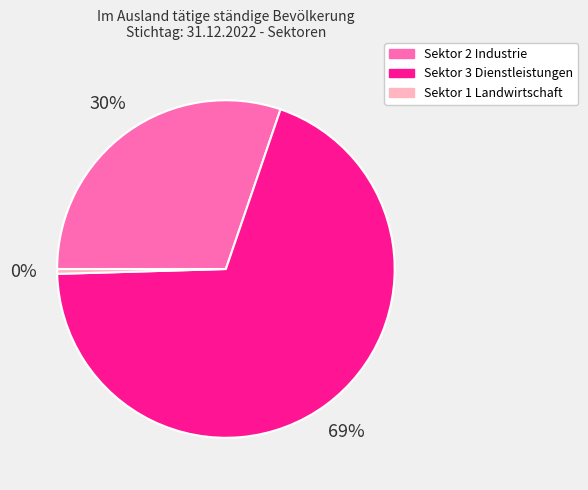

Does Sektor 2 Industrie represent more than half of the total?

No